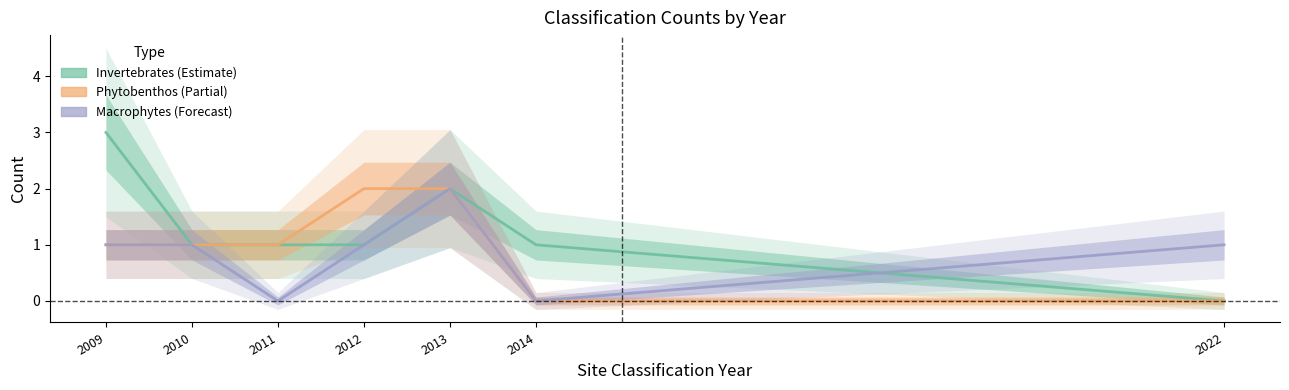

How many data points in Invertebrates are above 1?

2